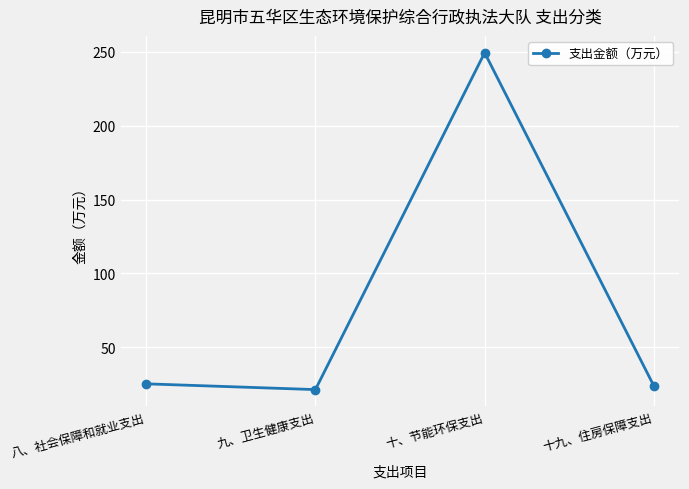

Where is the first local minimum?

九、卫生健康支出